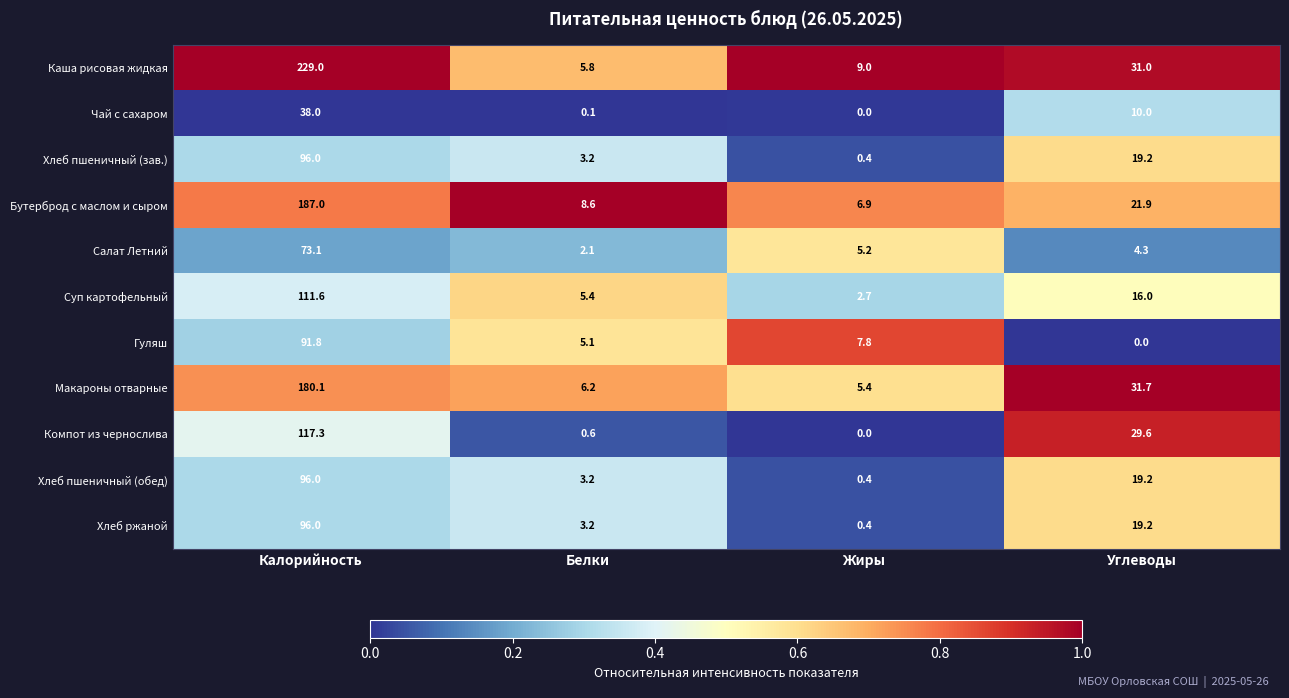

List the labels in order of Суп картофельный value, largest first.

Калорийность, Углеводы, Белки, Жиры